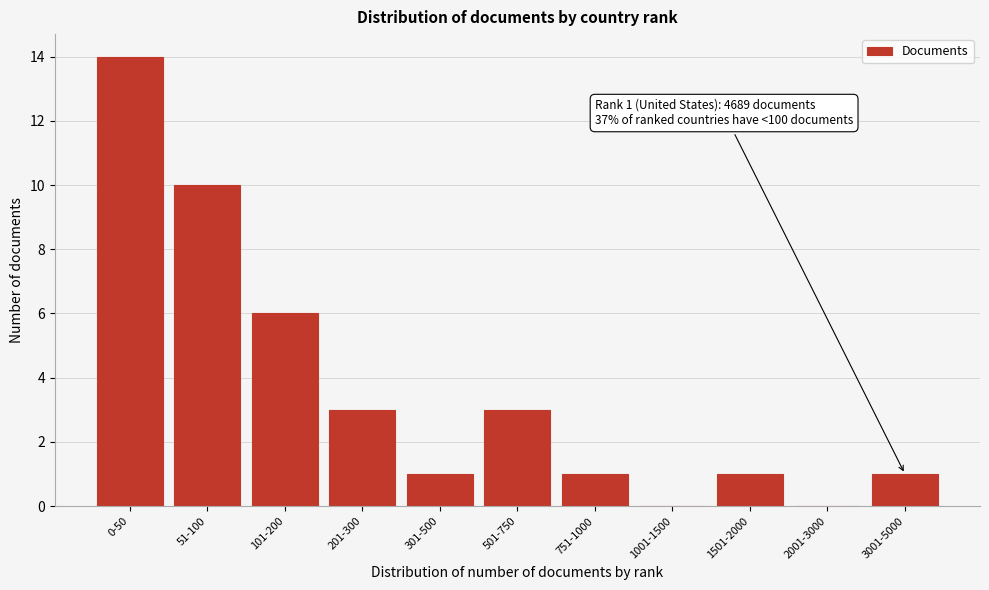

Reading left to right, list all the values displayed in this chart.

0-50=14	51-100=10	101-200=6	201-300=3	301-500=1	501-750=3	751-1000=1	1001-1500=0	1501-2000=1	2001-3000=0	3001-5000=1